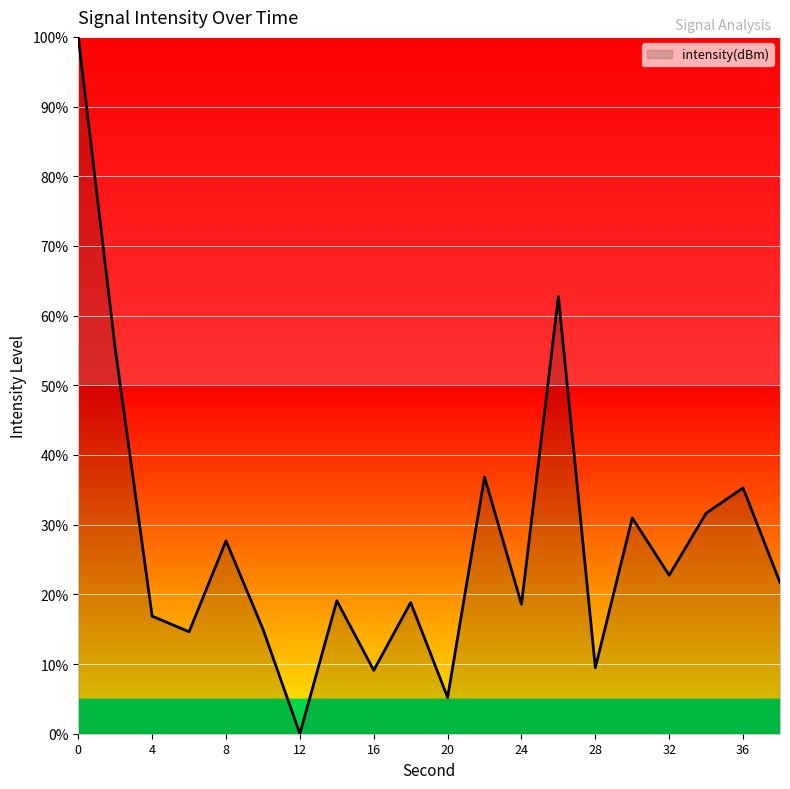

What is the average value?

27.6